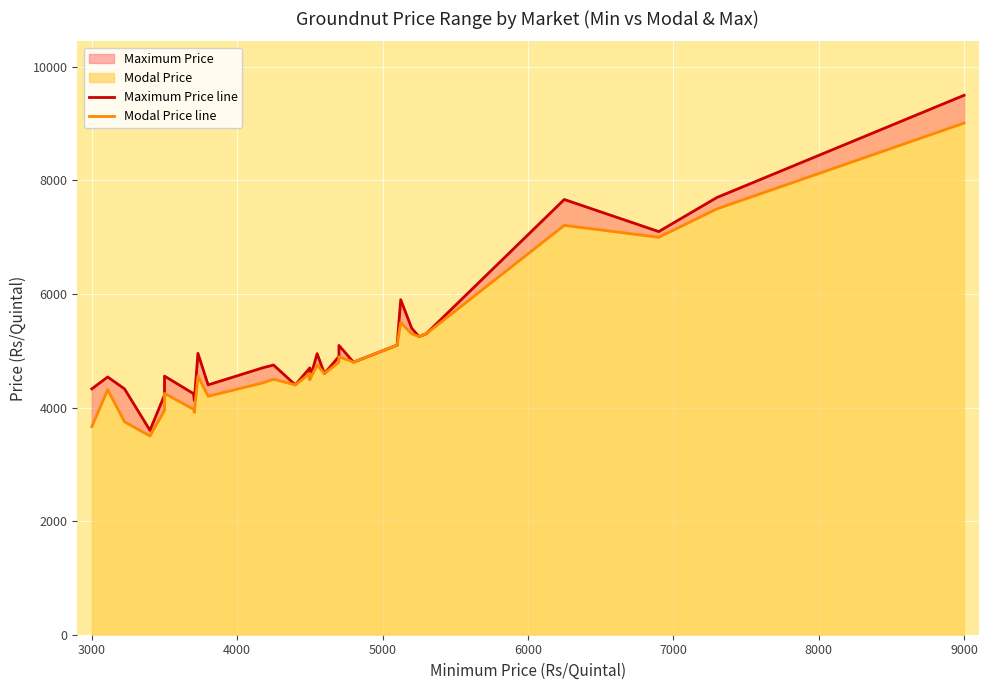

At how many categories does at least one series exceed 6114?

4